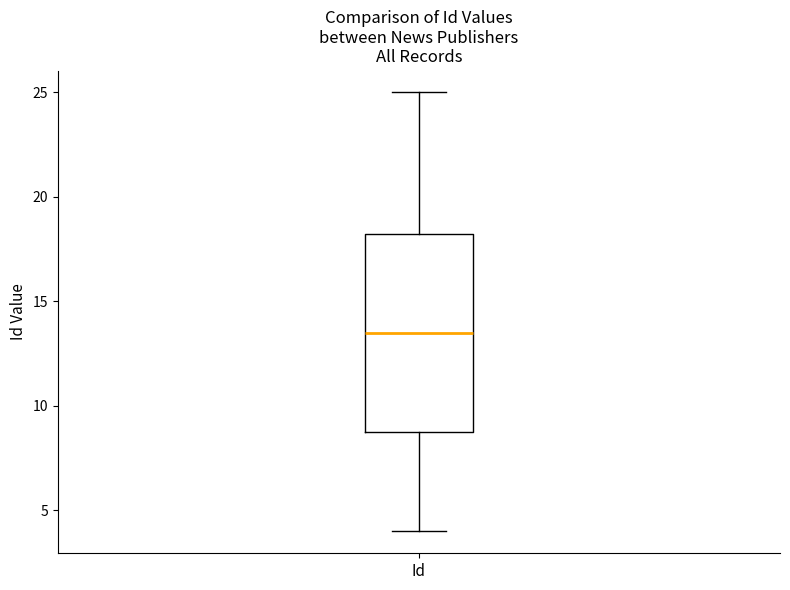

Where is the upper edge of the box for Id on the y-axis? The values are not printed on the chart, so give them approximately, as read against the axis.

18.5